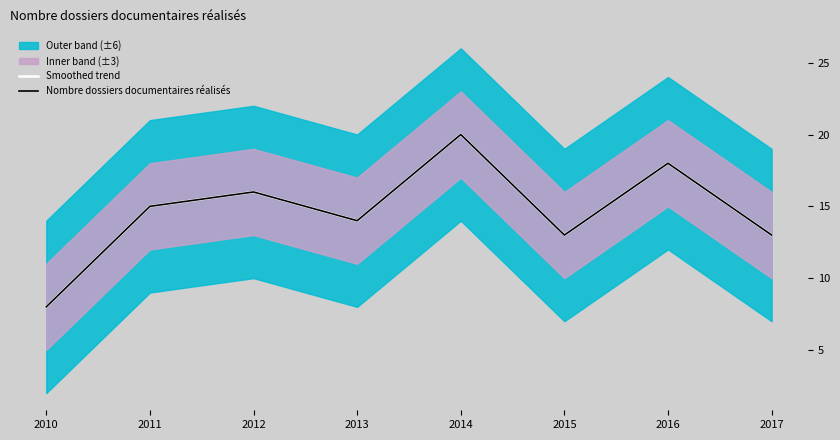

What is the value of the Smoothed trend point at the 5th from the left?

20